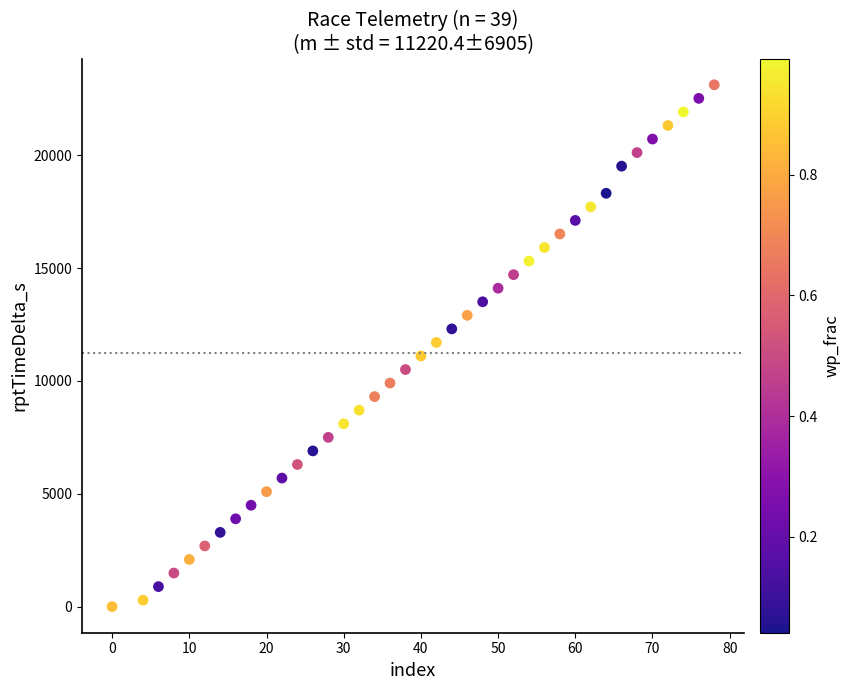

What is the range of Y values (max minus min)?

23123